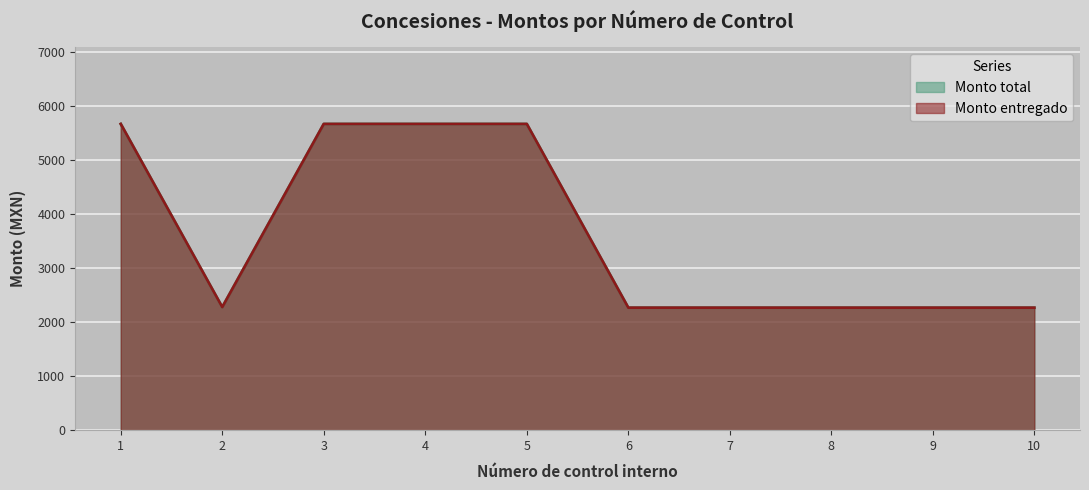

What is the sum of all Monto entregado values?

36245.2